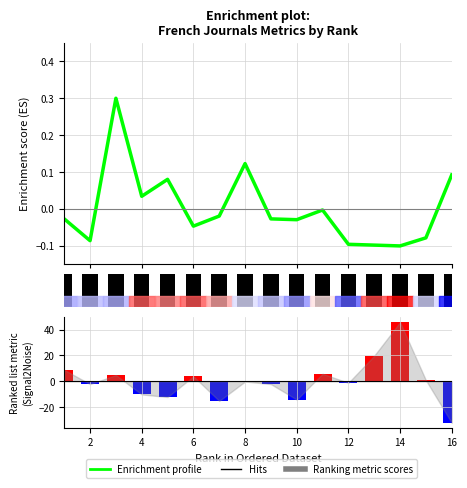

Reading left to right, what are all the values shown in this chart?

Enrichment profile: -0.0	-0.1	0.3	0.0	0.1	-0.0	-0.0	0.1	-0.0	-0.0	-0.0	-0.1	-0.1	-0.1	-0.1	0.1
Hits: 1.0	1.0	1.0	1.0	1.0	1.0	1.0	1.0	1.0	1.0	1.0	1.0	1.0	1.0	1.0	1.0
Ranking metric scores: 8.8	-2.2	4.8	-10.2	-12.2	3.8	-15.2	-0.2	-2.2	-14.2	5.8	-1.2	19.8	45.8	0.8	-32.2